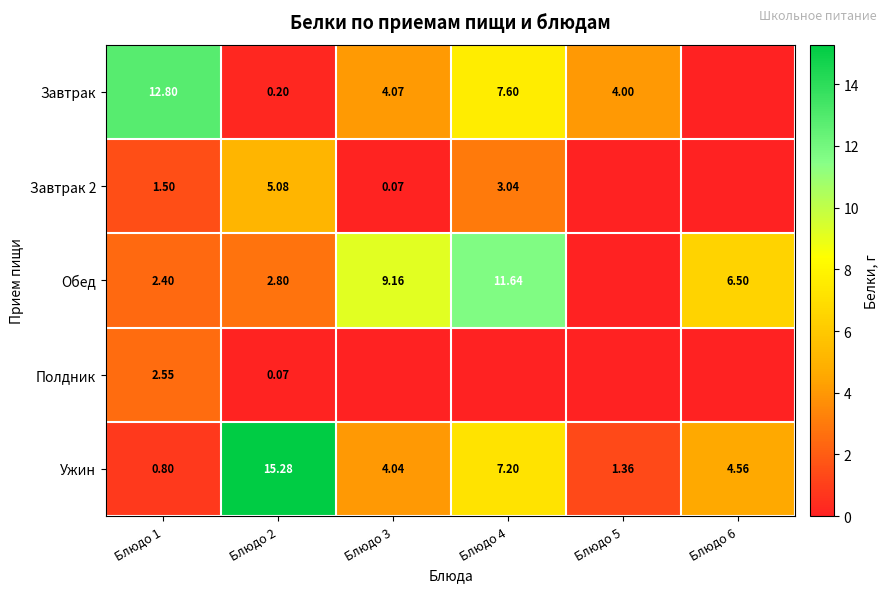

True or false: Обед has a value of 17.3 at Блюдо 4.

False